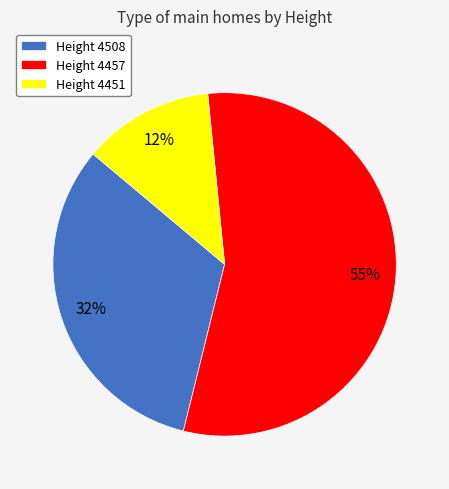

What is the ratio of the value at Height 4457 to the value at Height 4508?

1.7